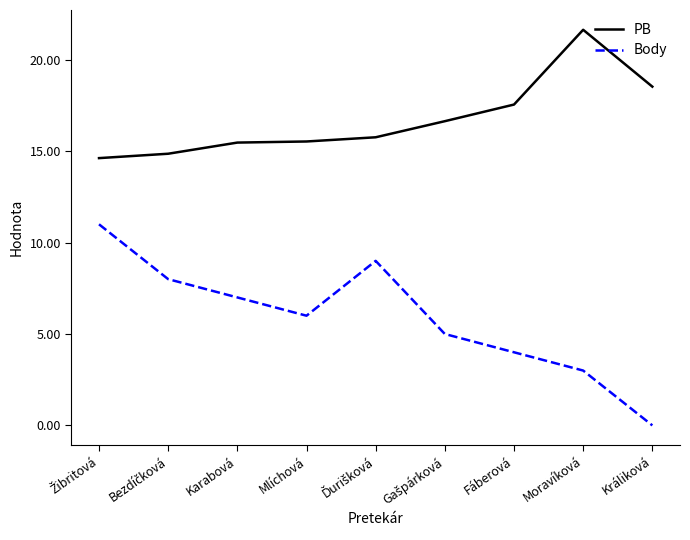

How many distinct data groups are displayed?

2